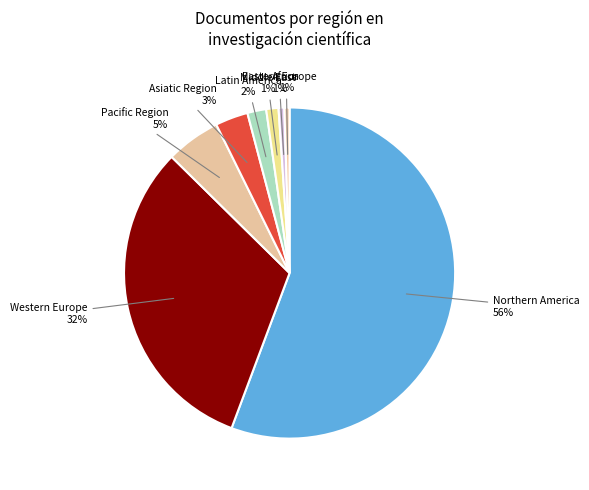

Do Western Europe and Pacific Region together represent more than half of the pie?

No